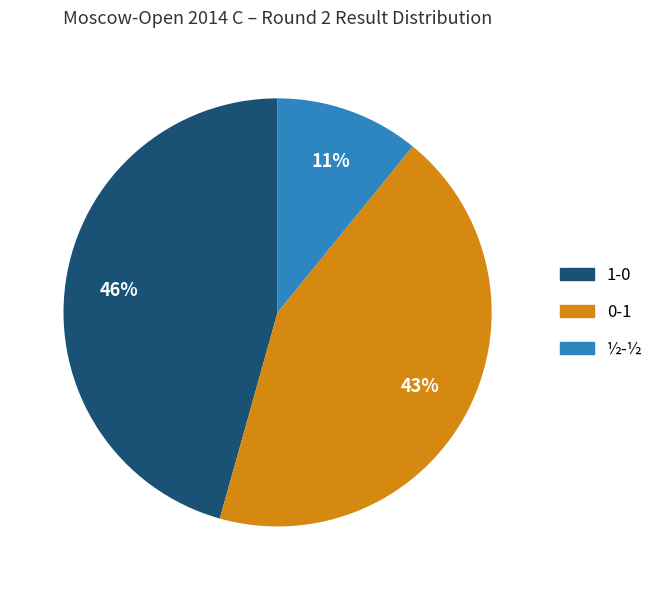

What is the ratio of the value at 1-0 to the value at ½-½?

4.2